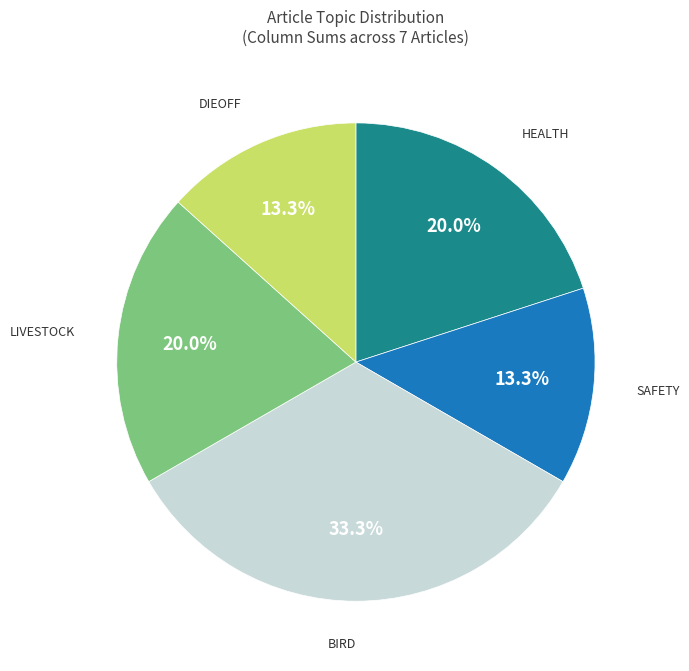

Does any single category account for the majority?

No